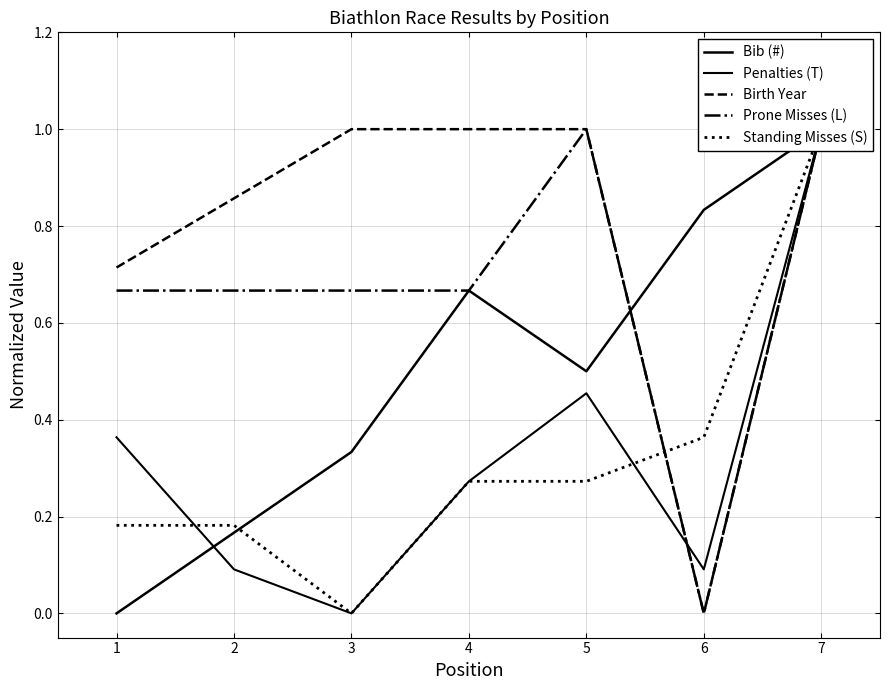

Which category has the lowest value in the Birth Year series?

6